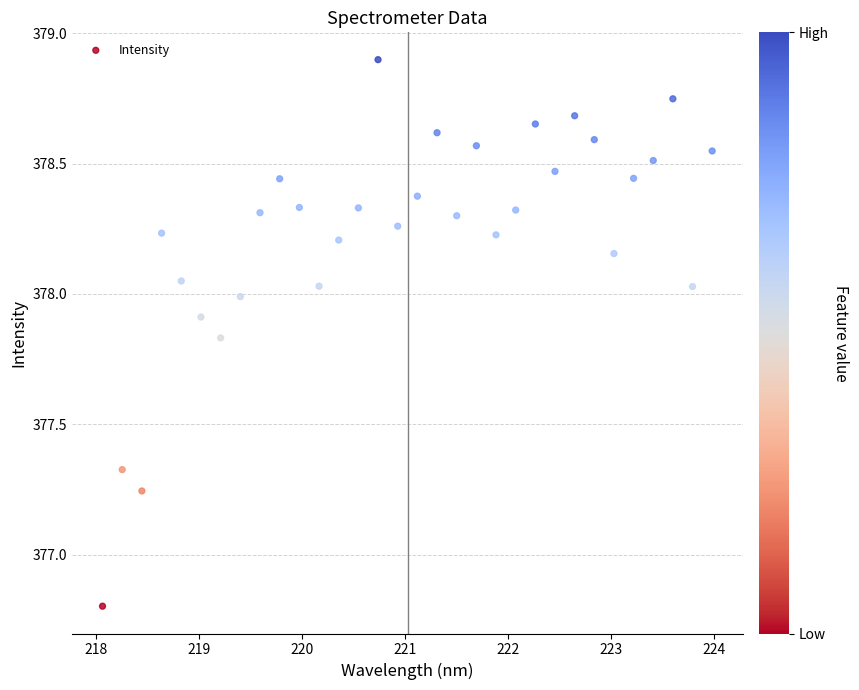

What is the range of Y values (max minus min)?

2.1